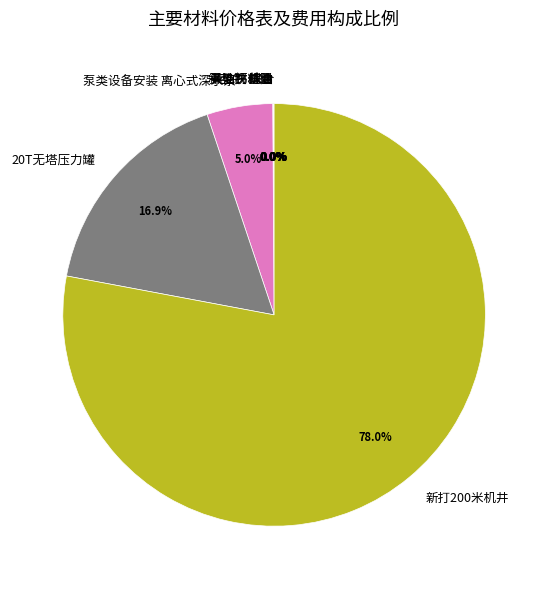

How much of the chart is everything except 泵类设备安装 离心式深水泵?

95.0%